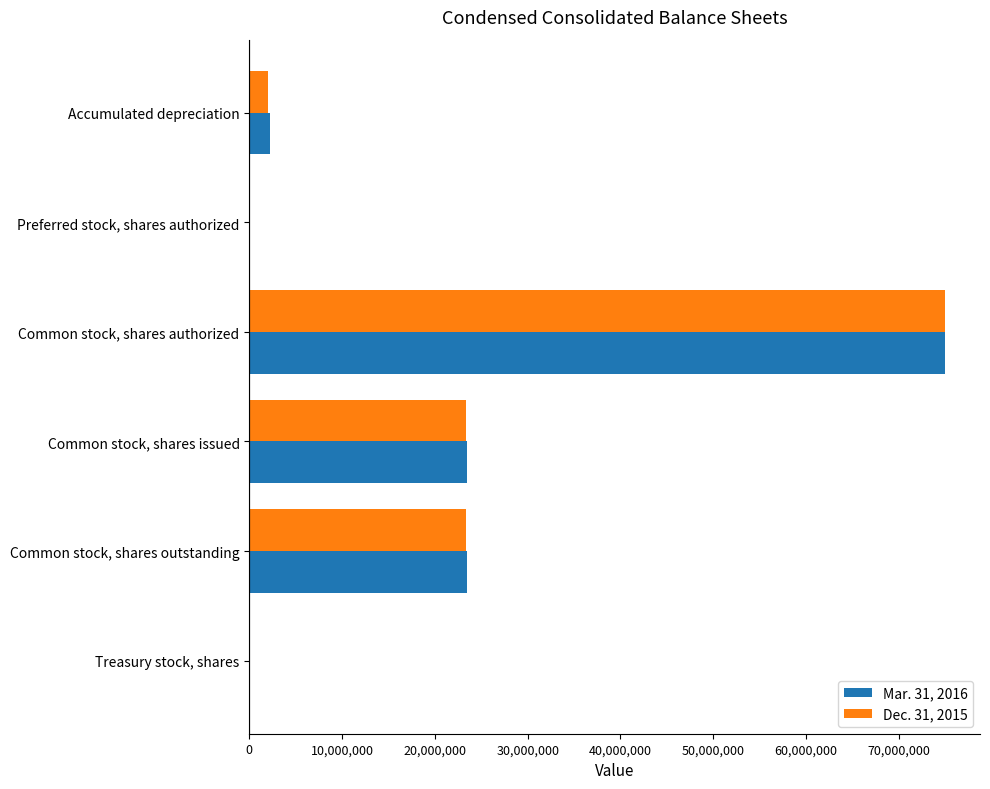

True or false: Dec. 31, 2015 has a value of 75000000 at Common stock, shares authorized.

True